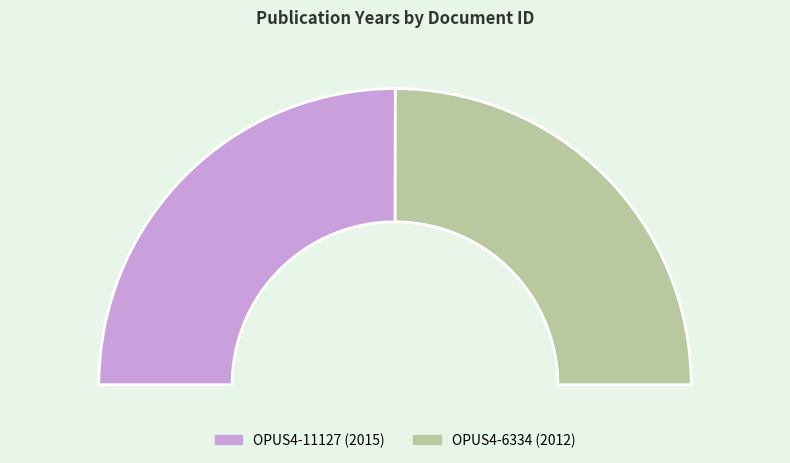

Is the sum of OPUS4-11127 and OPUS4-6334 greater than half?

Yes